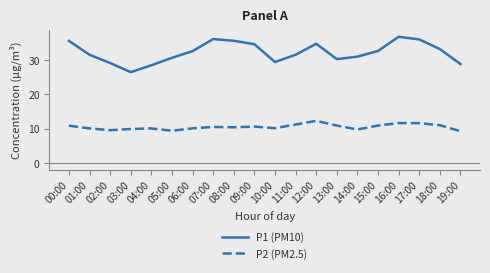

Rank the series by their average value, from lowest to highest.

P2 (PM2.5), P1 (PM10)